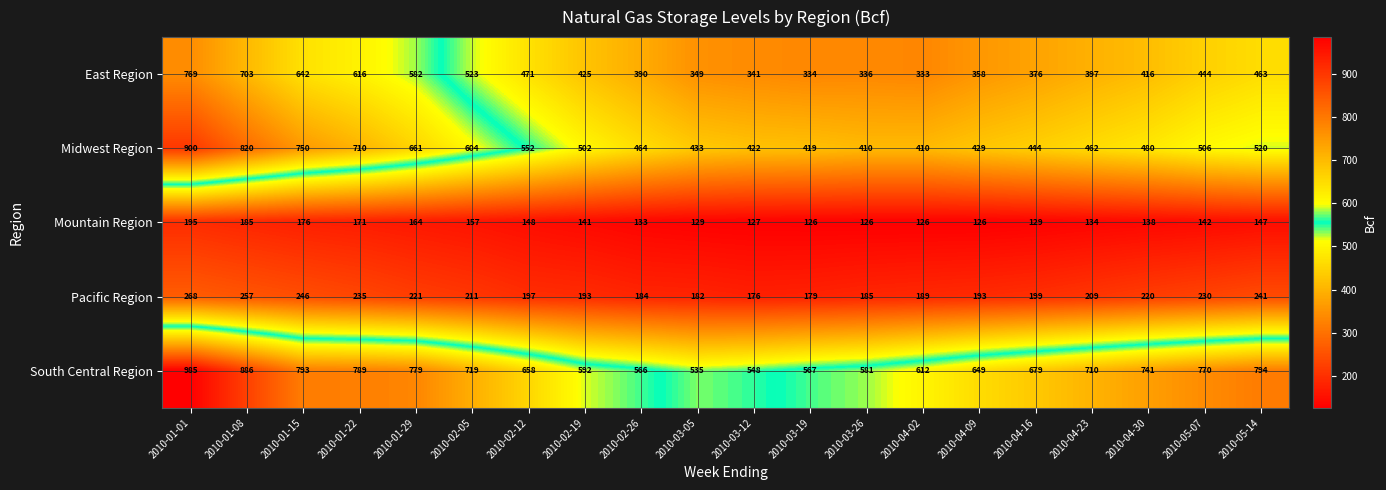

Which series has the largest range (max minus min)?

Midwest Region